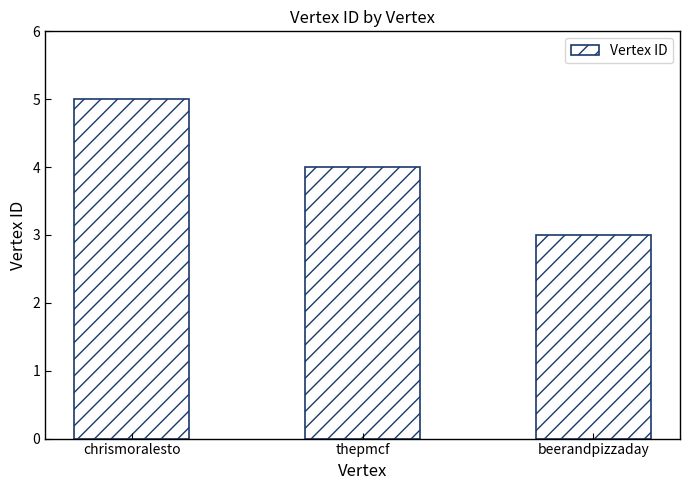

What is the label of the 1st bar from the right?

beerandpizzaday